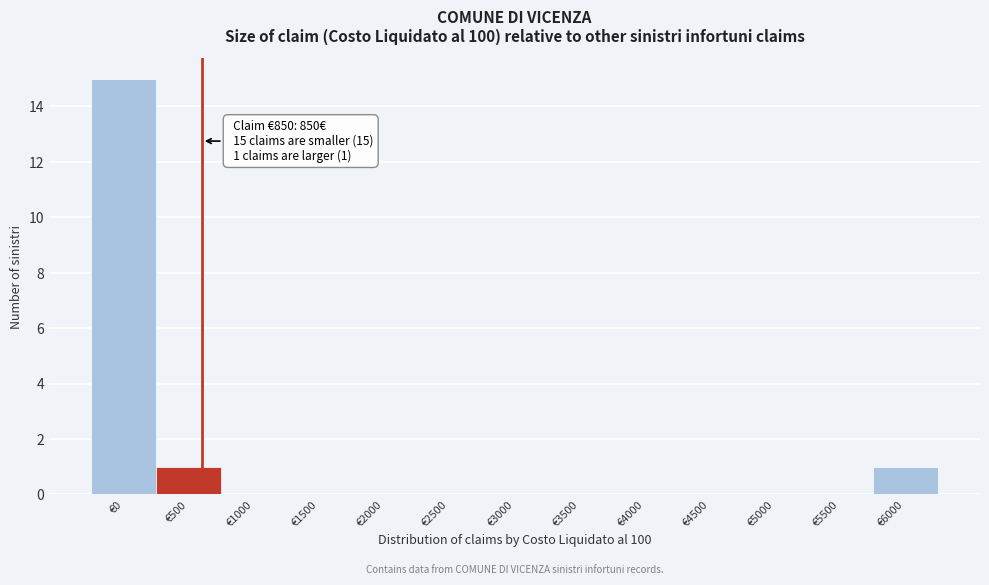

Reading left to right, transcribe all the data shown in this chart.

€0=15	€500=1	€1000=0	€1500=0	€2000=0	€2500=0	€3000=0	€3500=0	€4000=0	€4500=0	€5000=0	€5500=0	€6000=1